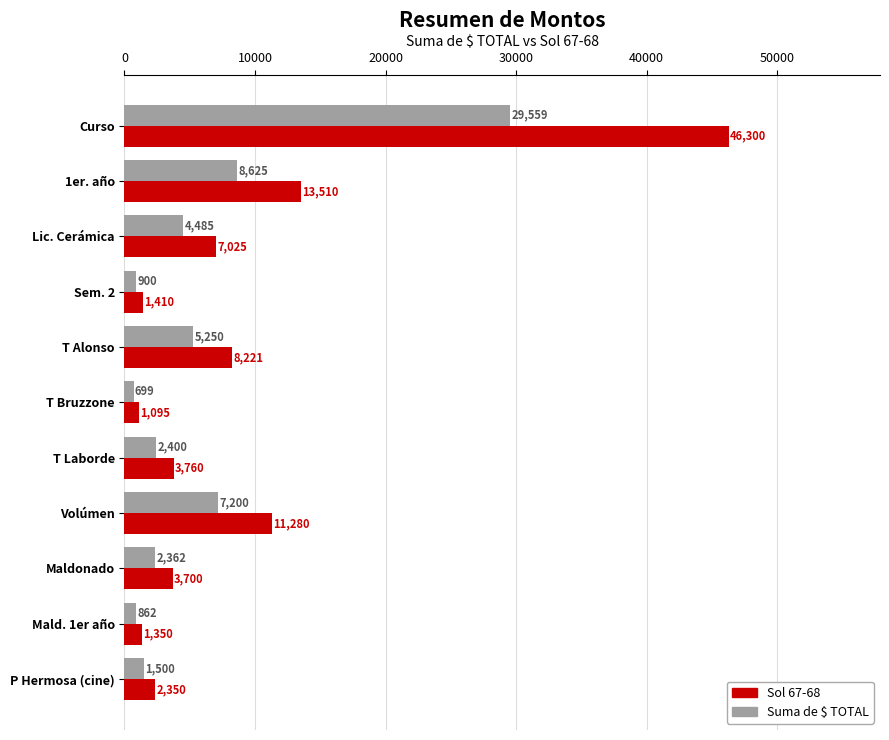

What is the difference between the Suma de $ TOTAL values at Lic. Cerámica and 1er. año?

4140.0